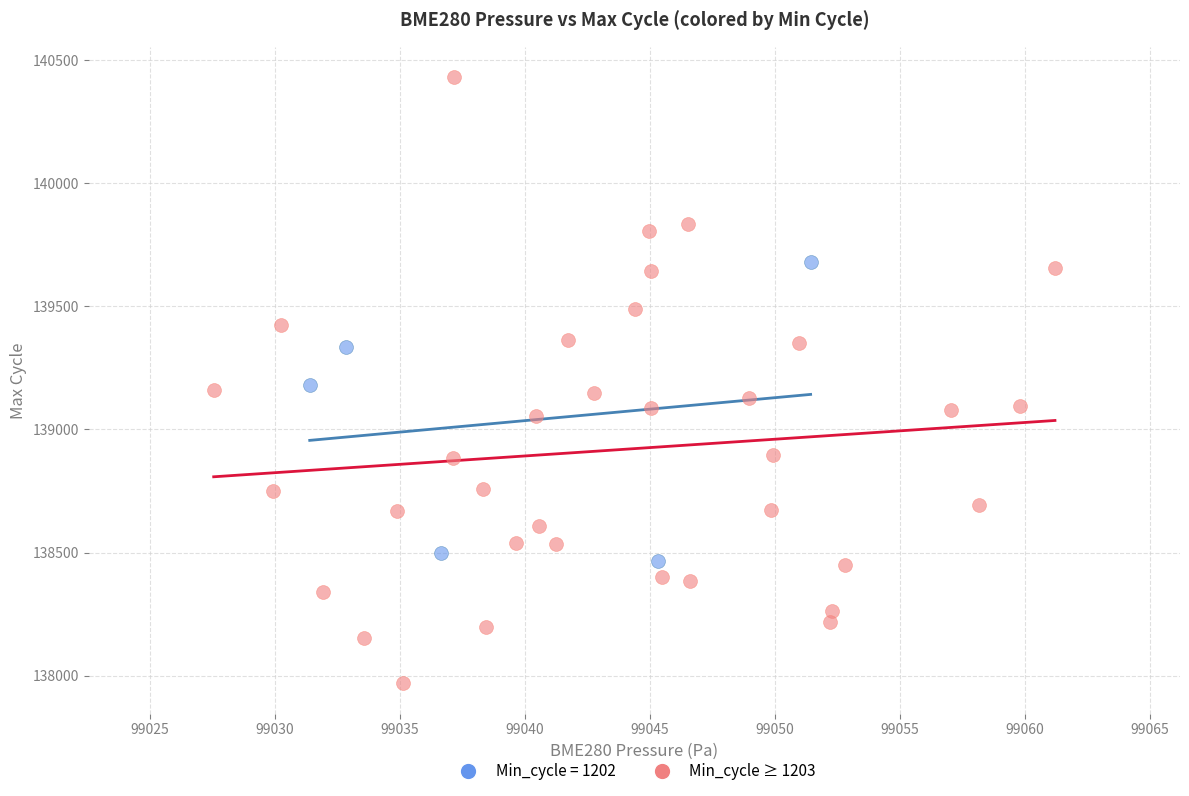

Which series reaches the minimum Y coordinate?

Min_cycle ≥ 1203